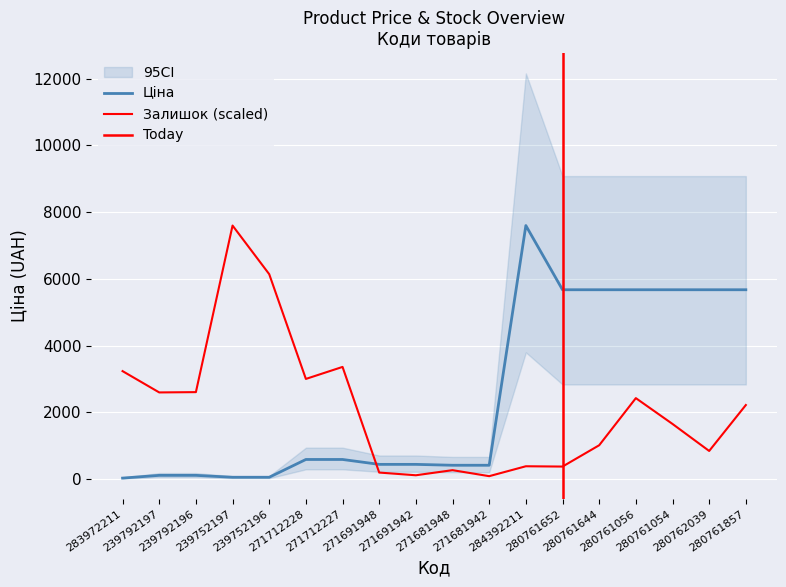

List the series in order of their peak value, lowest first.

Ціна, Залишок